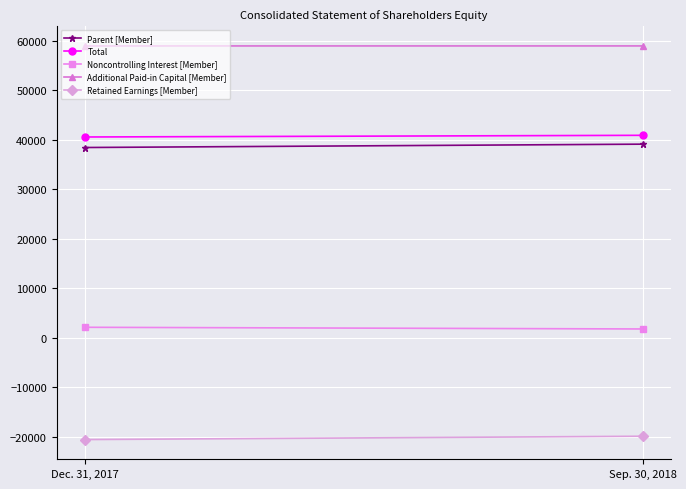

Which series has the largest range (max minus min)?

Parent [Member]